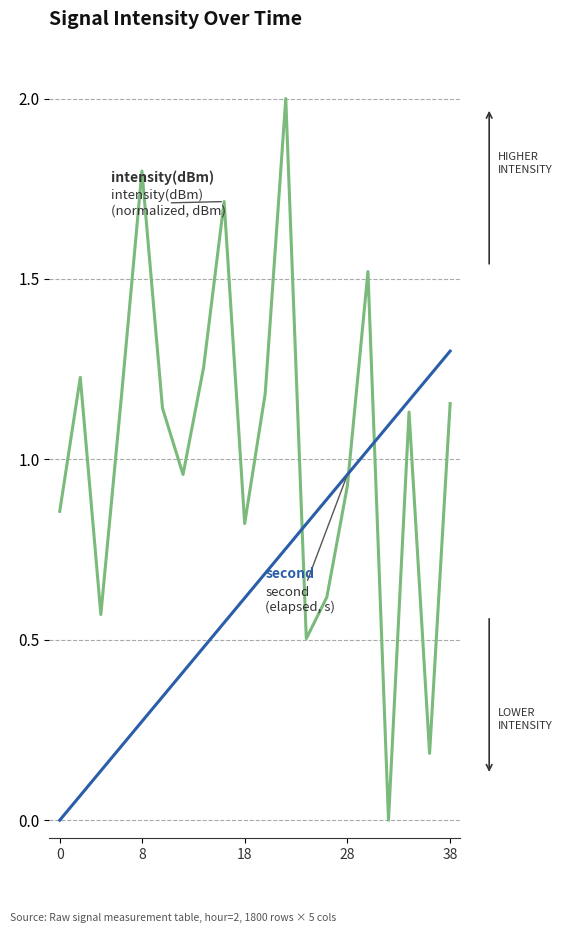

How many lines are shown in the chart?

2